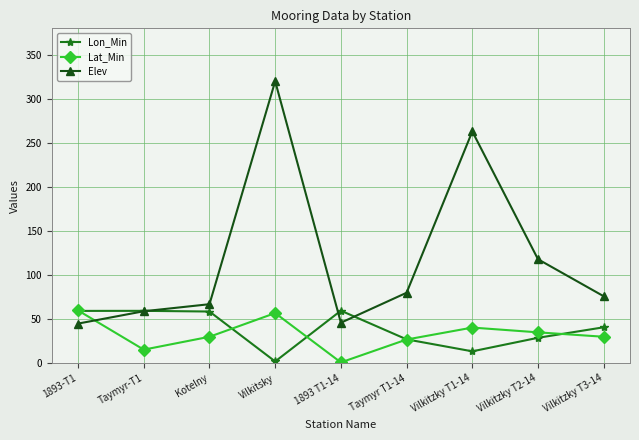

What is the approximate value of Elev at Taymyr-T1?

59.0